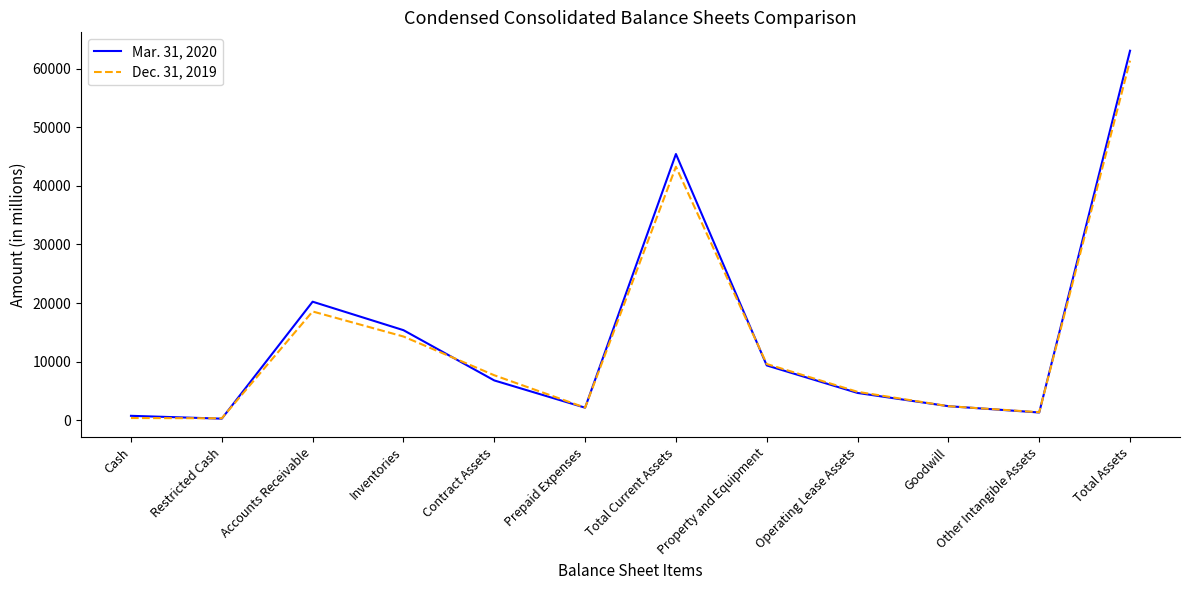

Where is Mar. 31, 2020 nearest to the value 31673?

Accounts Receivable